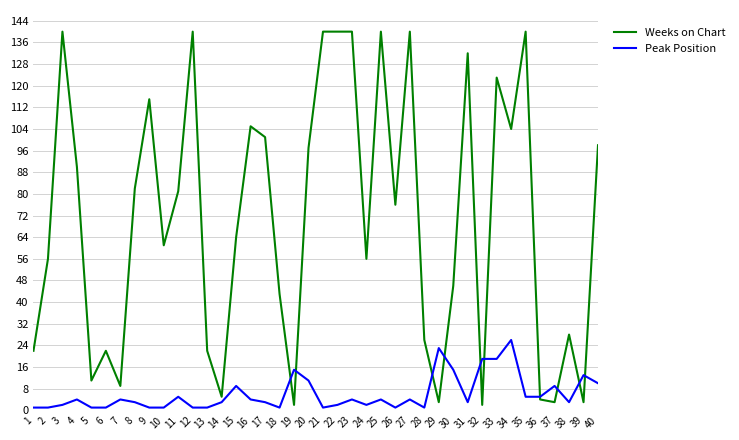

Is the value of Peak Position at 38 greater than the value of Weeks on Chart at 27?

No